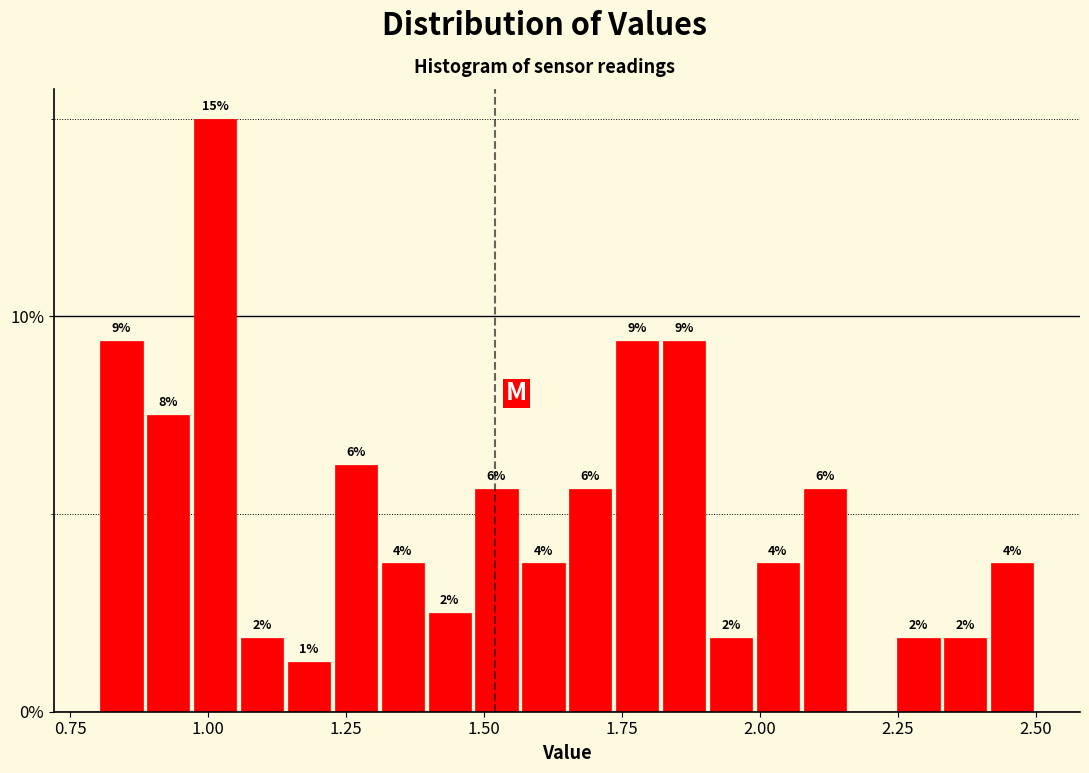

Around what value on the x-axis is the tallest bar? Give the approximate position of its centre, as read against the axis.

1.00